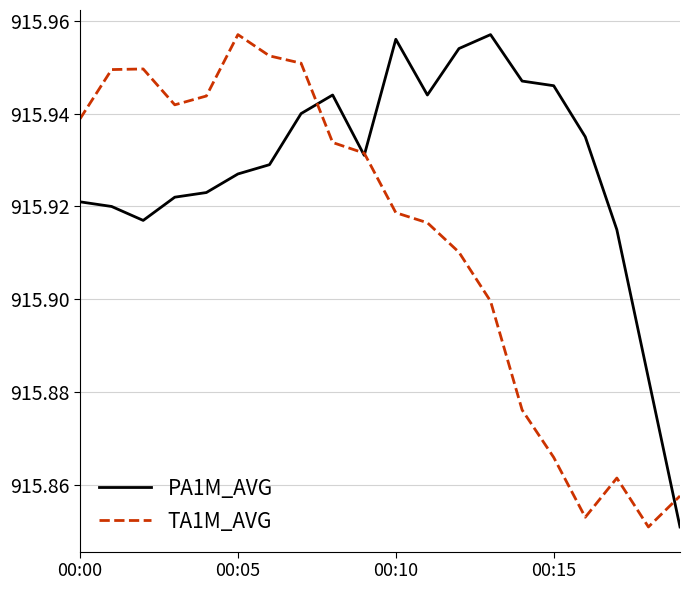

Which series has the largest total across all categories?

PA1M_AVG